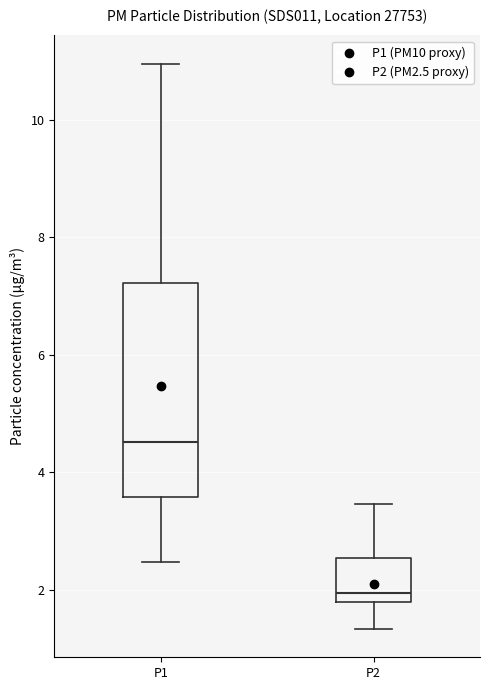

Reading left to right, read every box against the y-axis: the position of its median line, the range the box covers, and the ends of its whiskers. The values are not printed on the chart, so give them approximately, as read against the axis.

P1: median 4.6, box 3.6 to 7.2, whiskers 2.4 to 11.0
P2: median 2.0, box 1.8 to 2.6, whiskers 1.4 to 3.4